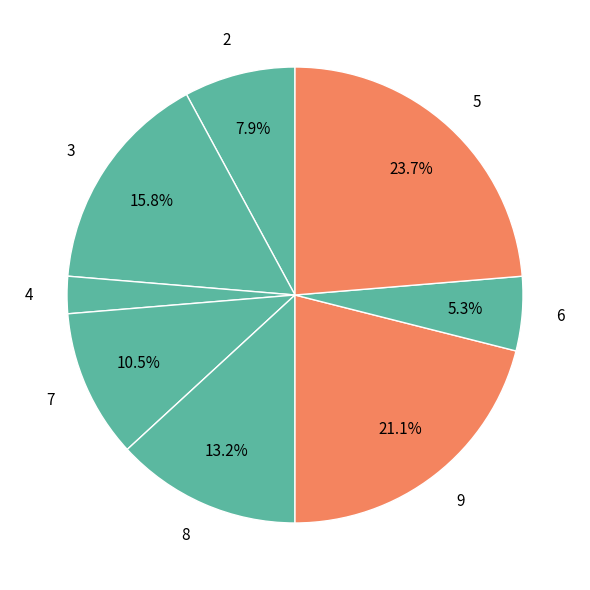

Combined, do 5 and 3 account for over 50%?

No